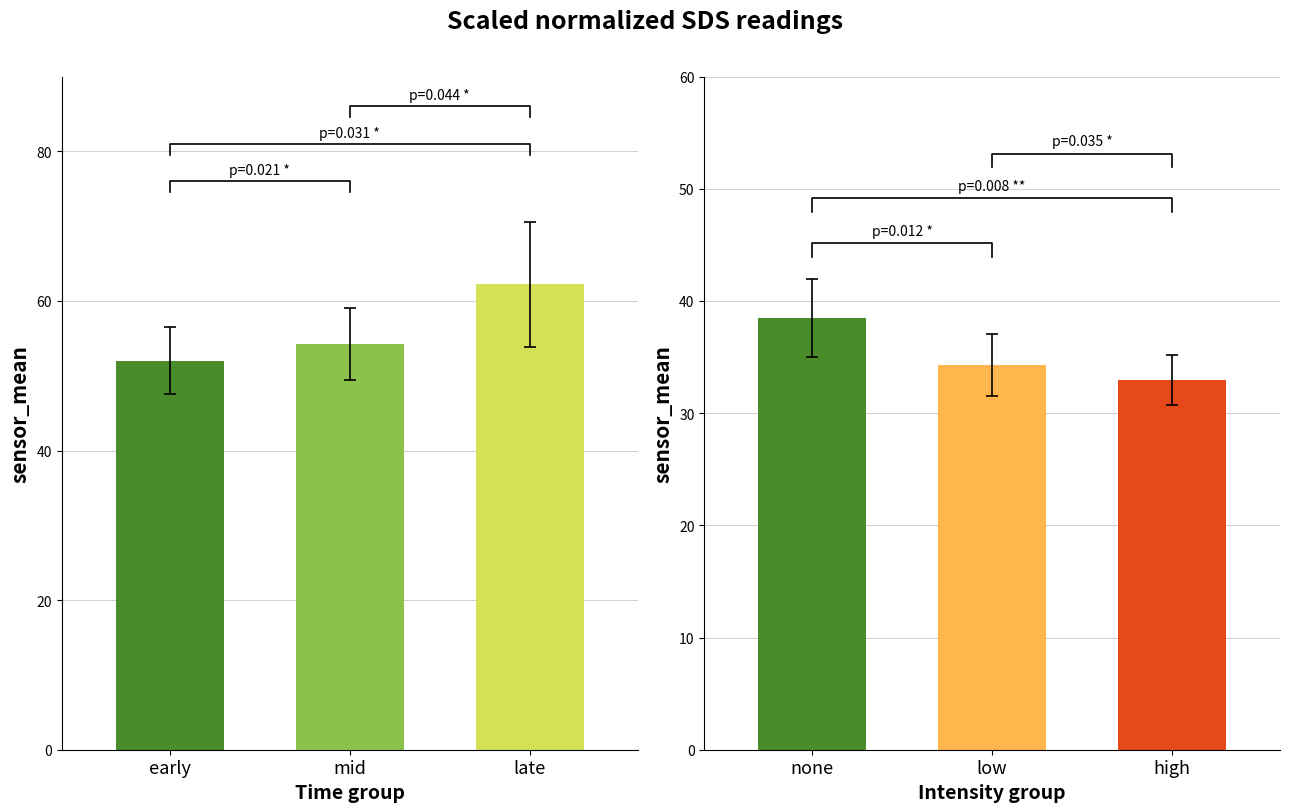

What position from the right is early?

3